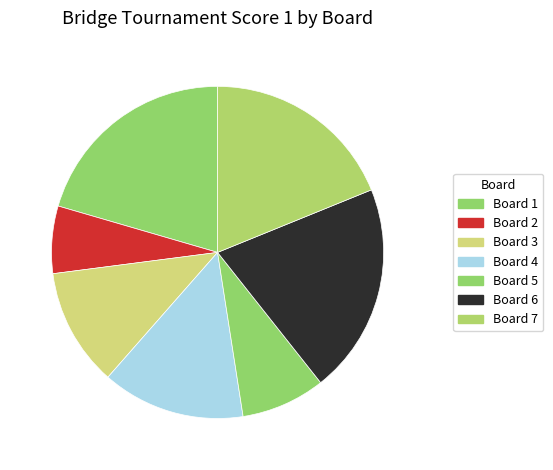

Between Board 6 and Board 5, which is larger?

Board 6